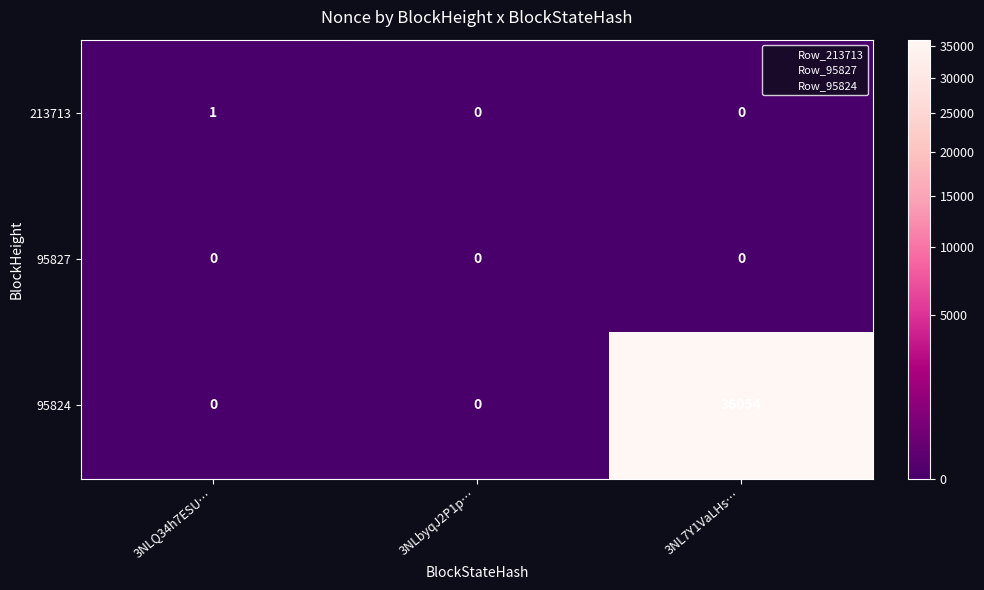

Reading left to right, what are all the values shown in this chart?

213713: 3NLQ34h7ESU…=1	3NLbyqJ2P1p…=0	3NL7Y1VaLHs…=0
95827: 3NLQ34h7ESU…=0	3NLbyqJ2P1p…=0	3NL7Y1VaLHs…=0
95824: 3NLQ34h7ESU…=0	3NLbyqJ2P1p…=0	3NL7Y1VaLHs…=36054